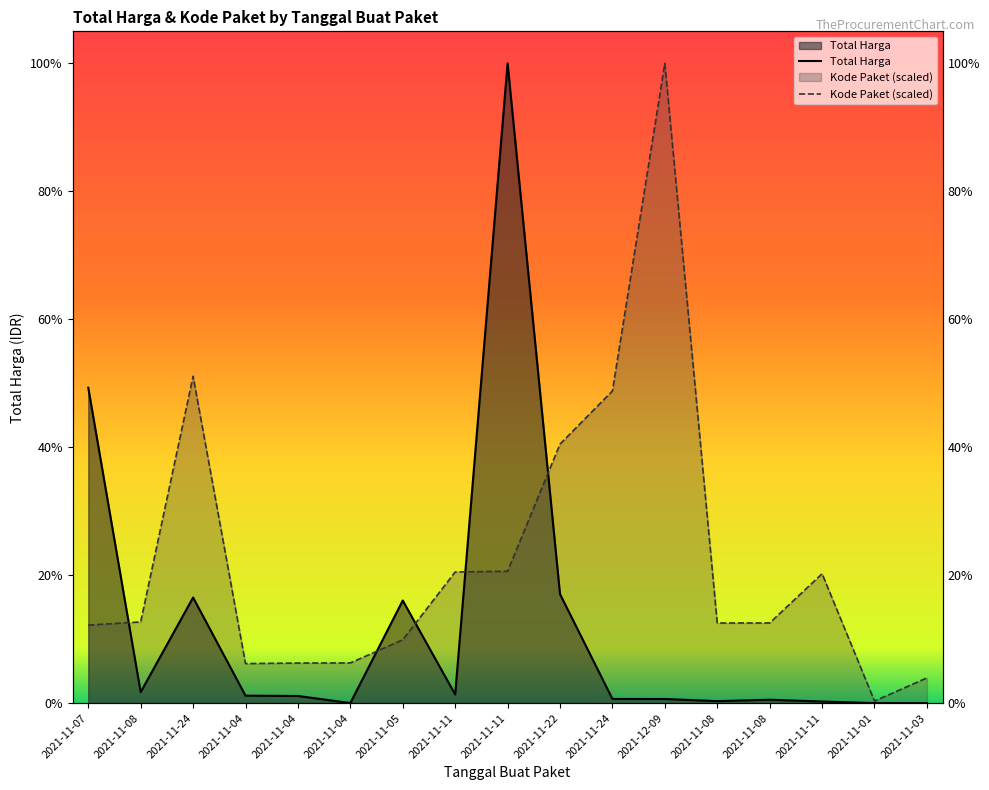

Is it true that Kode Paket equals 174586461.4 at 2021-11-03?

False